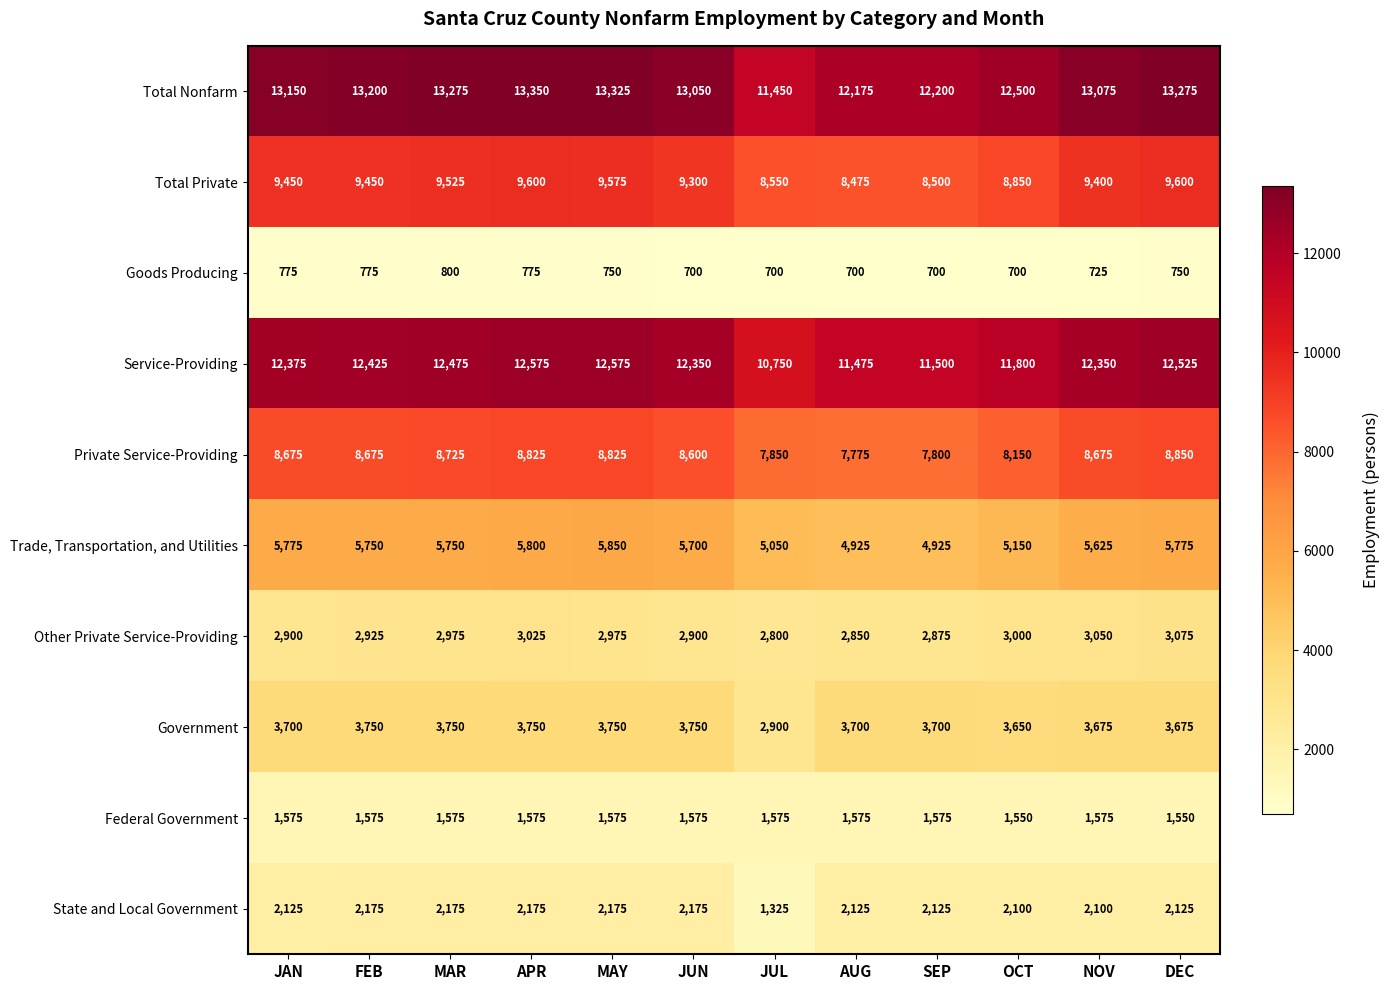

The value of Total Nonfarm at JUL is 5690. True or false?

False